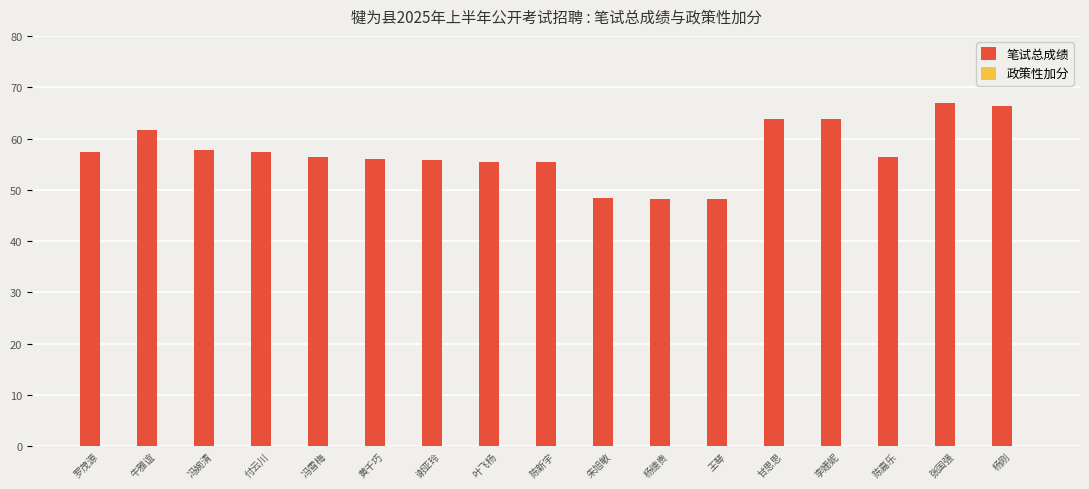

How many series are shown in this chart?

1